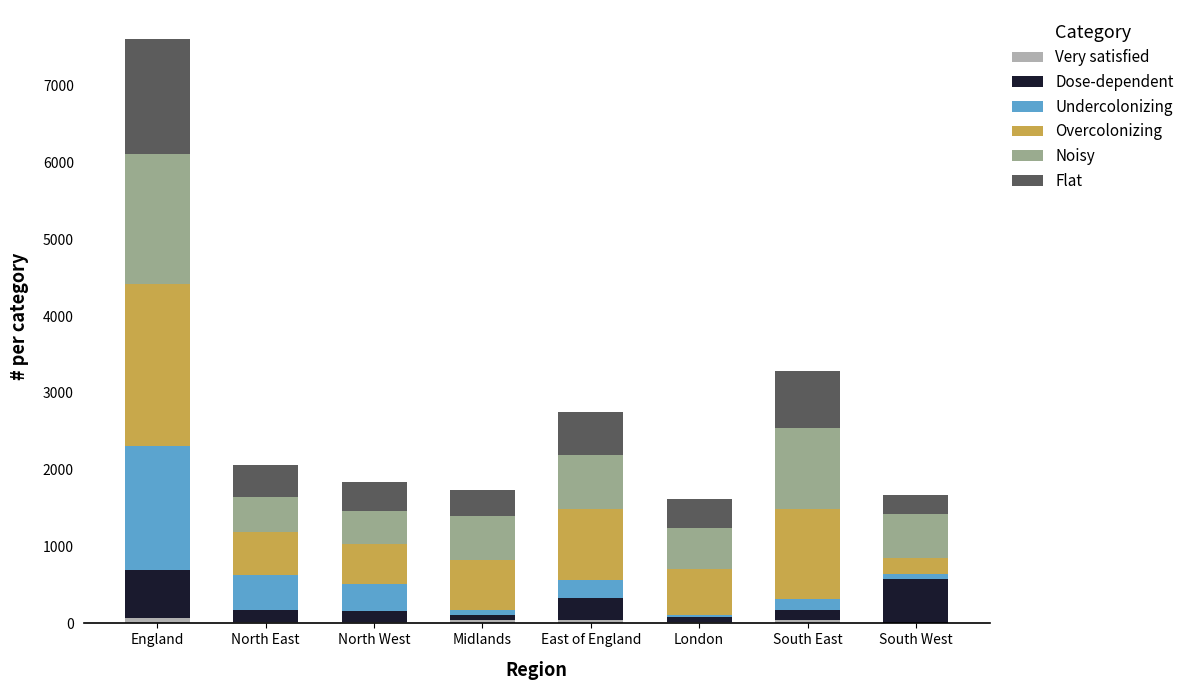

What position from the right is South West?

1